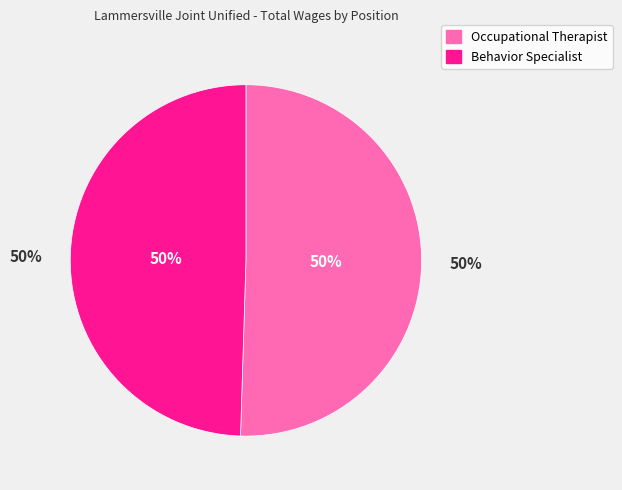

Which slice represents more than half of the pie?

Occupational Therapist